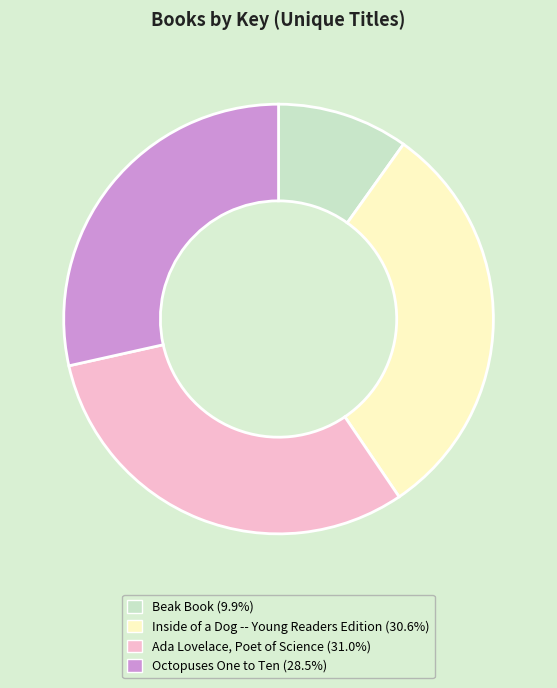

Does any single category account for the majority?

No